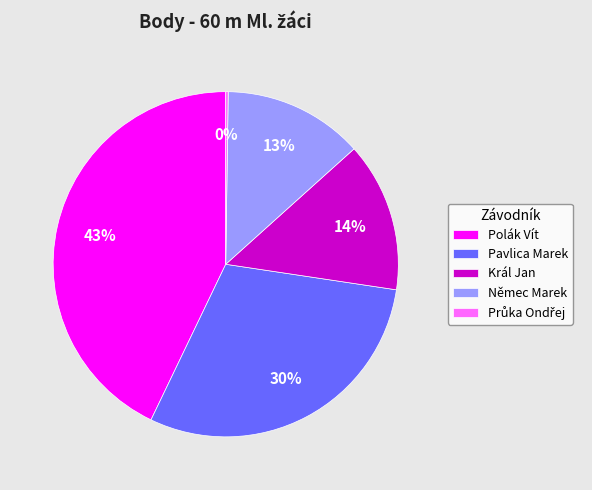

What percentage is the Polák Vít slice, to the nearest percent?

43%